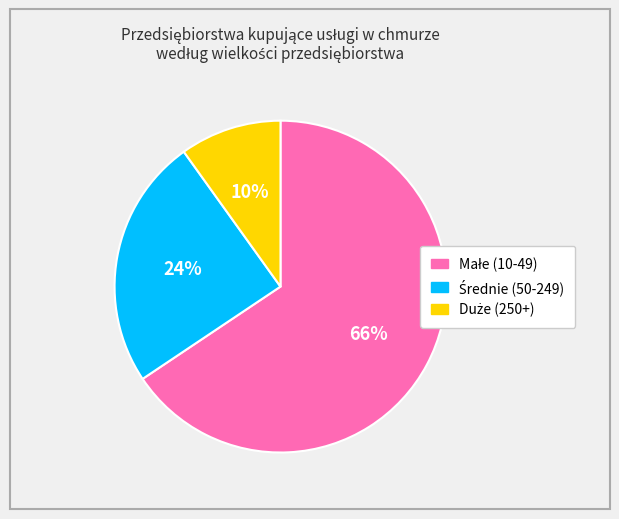

Is there a majority slice in this chart?

Yes